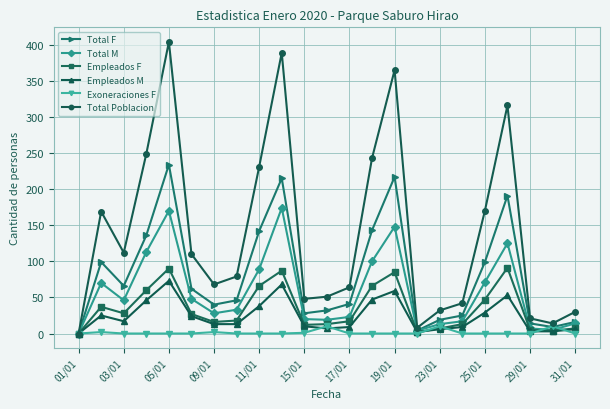

What is the maximum value shown in the chart?

404